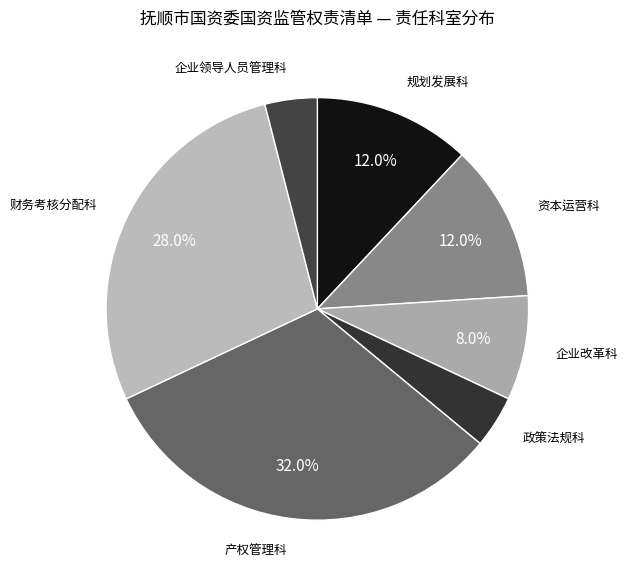

Which category has the biggest portion of the pie?

产权管理科